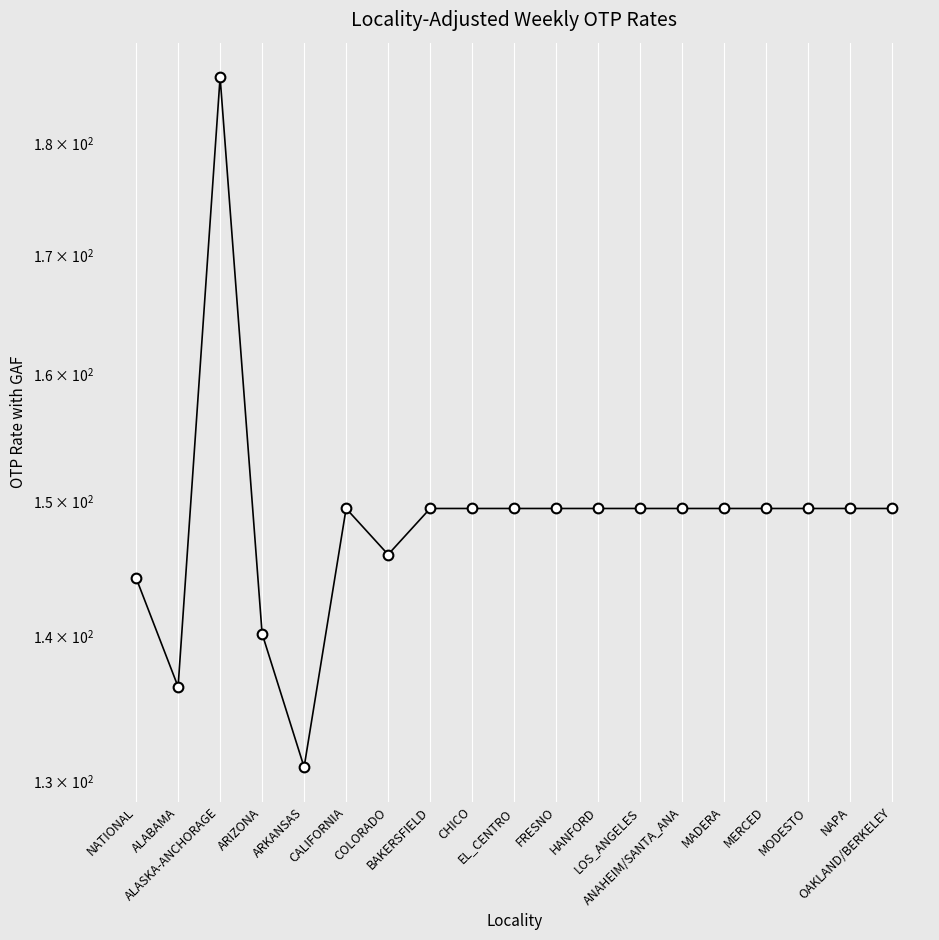

Rank the categories by value from lowest to highest.

ARKANSAS, ALABAMA, ARIZONA, NATIONAL, COLORADO, CALIFORNIA, BAKERSFIELD, CHICO, EL_CENTRO, FRESNO, HANFORD, LOS_ANGELES, ANAHEIM/SANTA_ANA, MADERA, MERCED, MODESTO, NAPA, OAKLAND/BERKELEY, ALASKA-ANCHORAGE